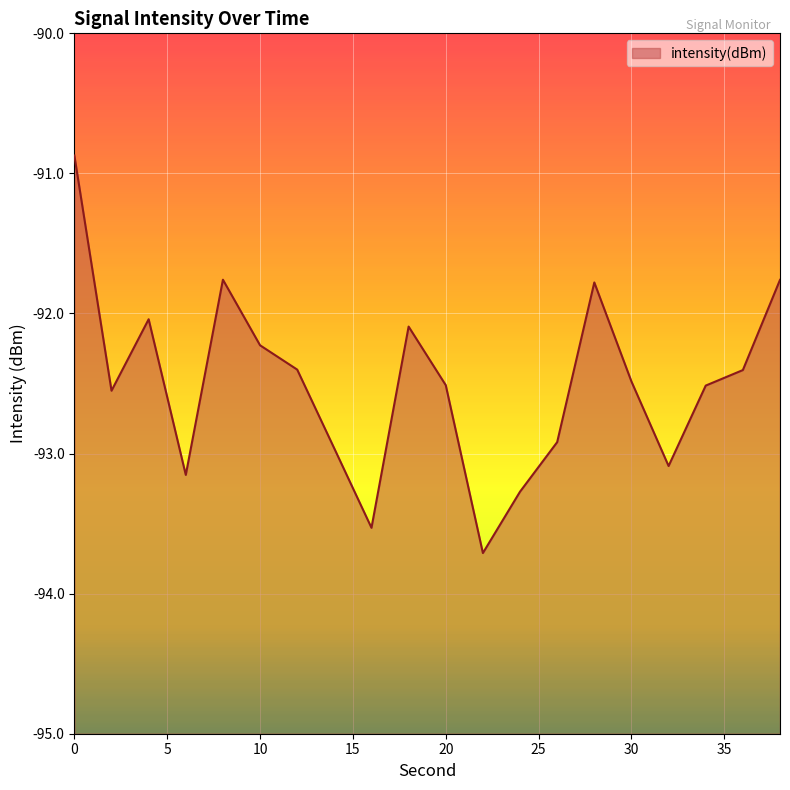

What is the greatest value displayed?

-90.9